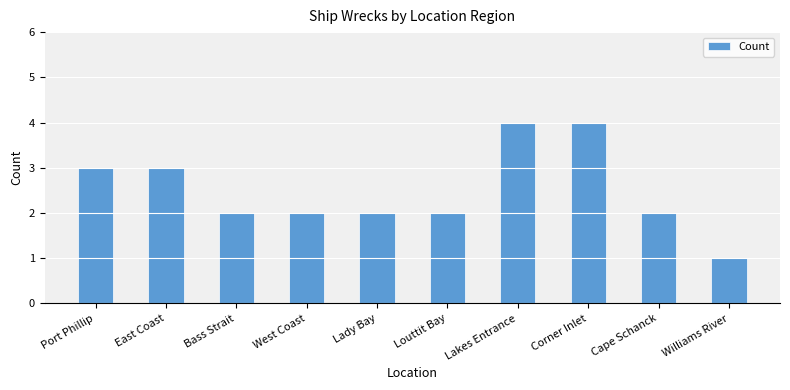

What is the maximum value shown in the chart?

4